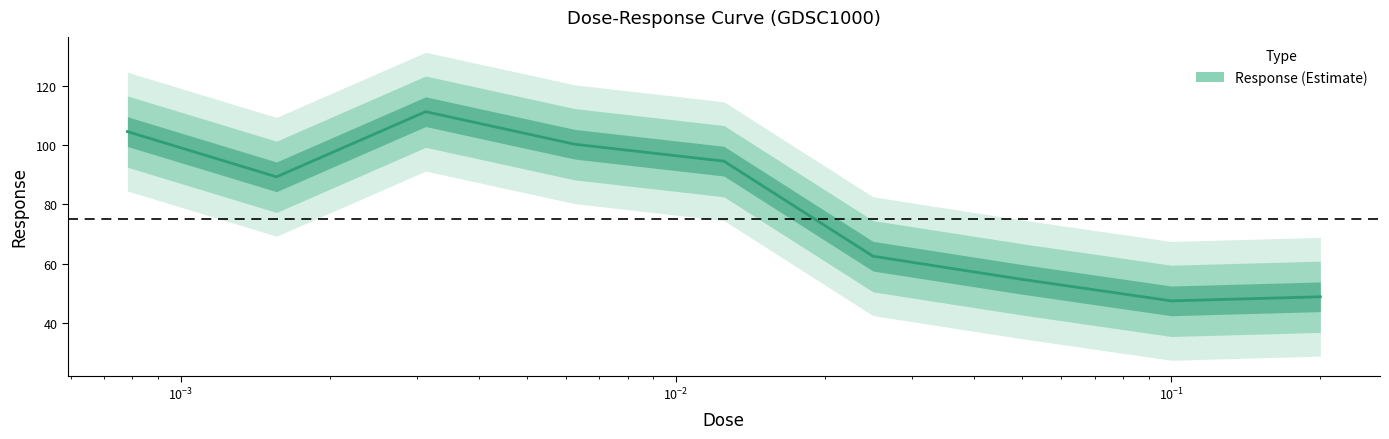

What is the smallest value displayed?

47.5